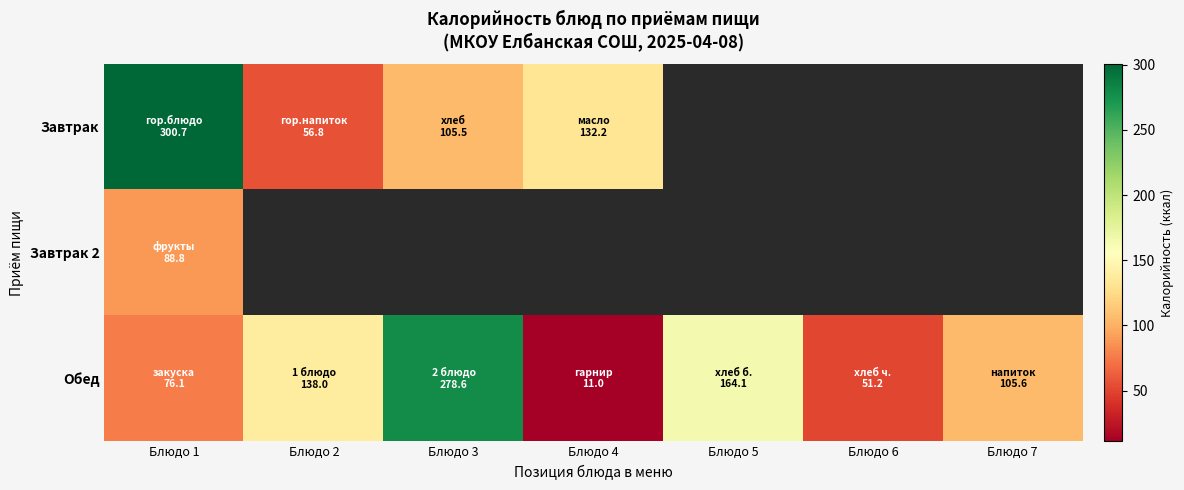

What is the minimum value for Обед?

11.0